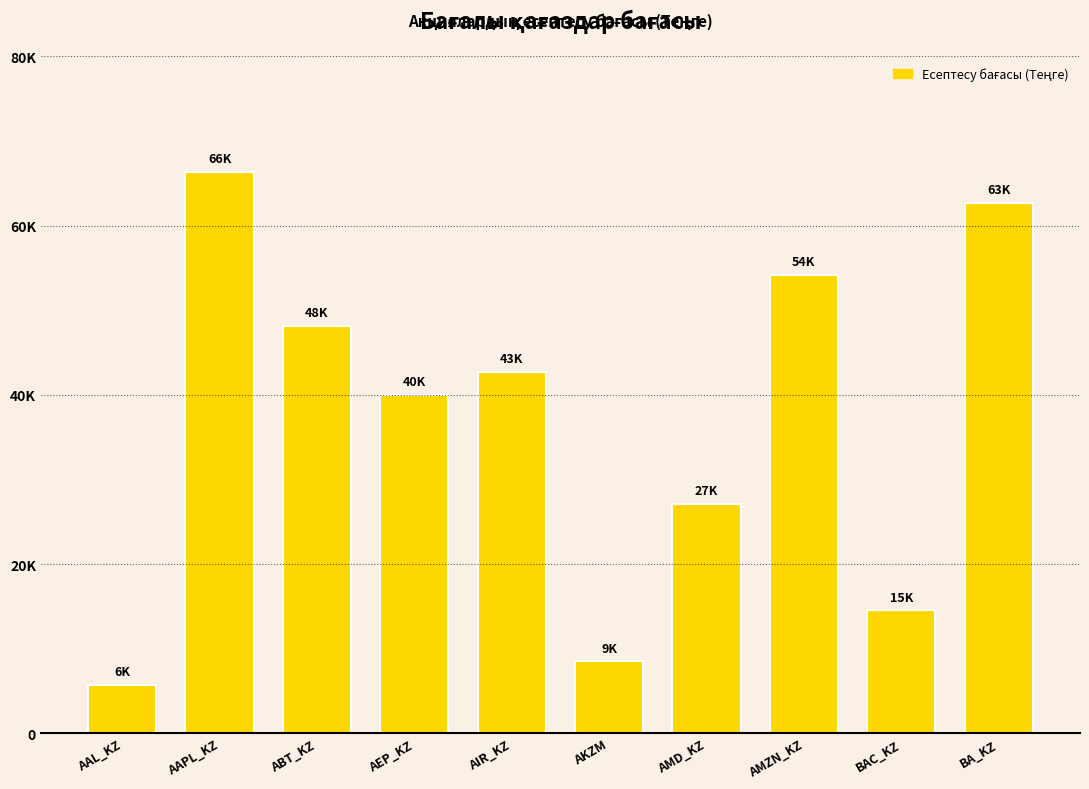

Does the chart contain any negative values?

No